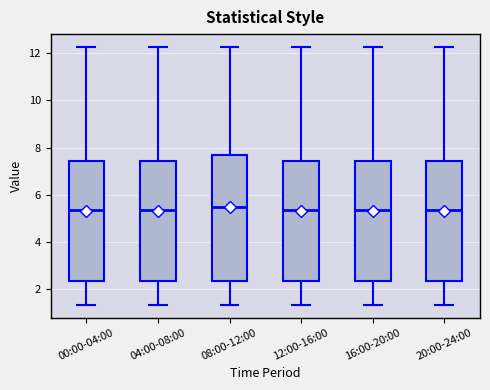

Which box is the tallest, from its lower edge to its upper edge?

08:00-12:00